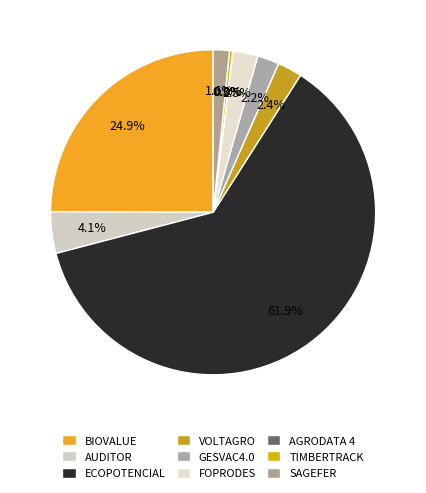

Does ECOPOTENCIAL account for over 50% of the chart?

Yes